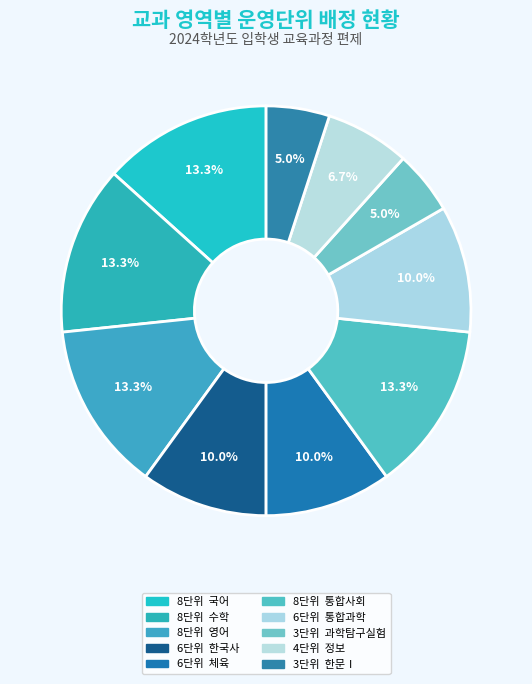

Which slice is the largest?

국어